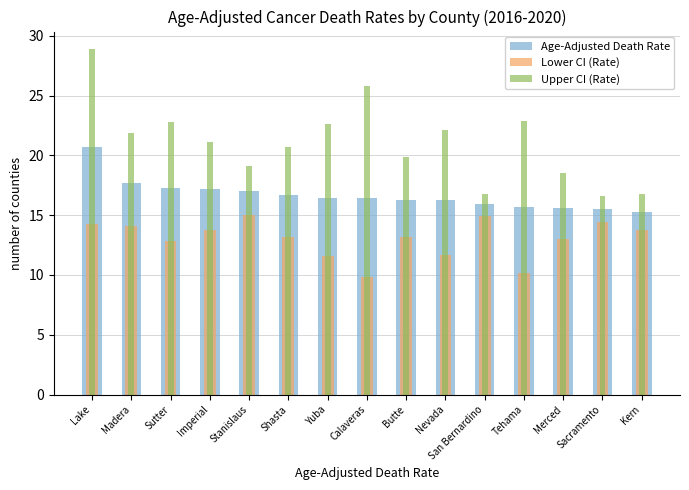

Reading left to right, transcribe all the data shown in this chart.

Age-Adjusted Death Rate: Lake=20.7	Madera=17.7	Sutter=17.3	Imperial=17.2	Stanislaus=17.0	Shasta=16.7	Yuba=16.4	Calaveras=16.4	Butte=16.3	Nevada=16.3	San Bernardino=15.9	Tehama=15.7	Merced=15.6	Sacramento=15.5	Kern=15.3
Lower CI (Rate): Lake=14.3	Madera=14.1	Sutter=12.8	Imperial=13.8	Stanislaus=15.0	Shasta=13.2	Yuba=11.6	Calaveras=9.8	Butte=13.2	Nevada=11.7	San Bernardino=14.9	Tehama=10.2	Merced=13.0	Sacramento=14.4	Kern=13.8
Upper CI (Rate): Lake=28.9	Madera=21.9	Sutter=22.8	Imperial=21.1	Stanislaus=19.1	Shasta=20.7	Yuba=22.6	Calaveras=25.8	Butte=19.9	Nevada=22.1	San Bernardino=16.8	Tehama=22.9	Merced=18.5	Sacramento=16.6	Kern=16.8